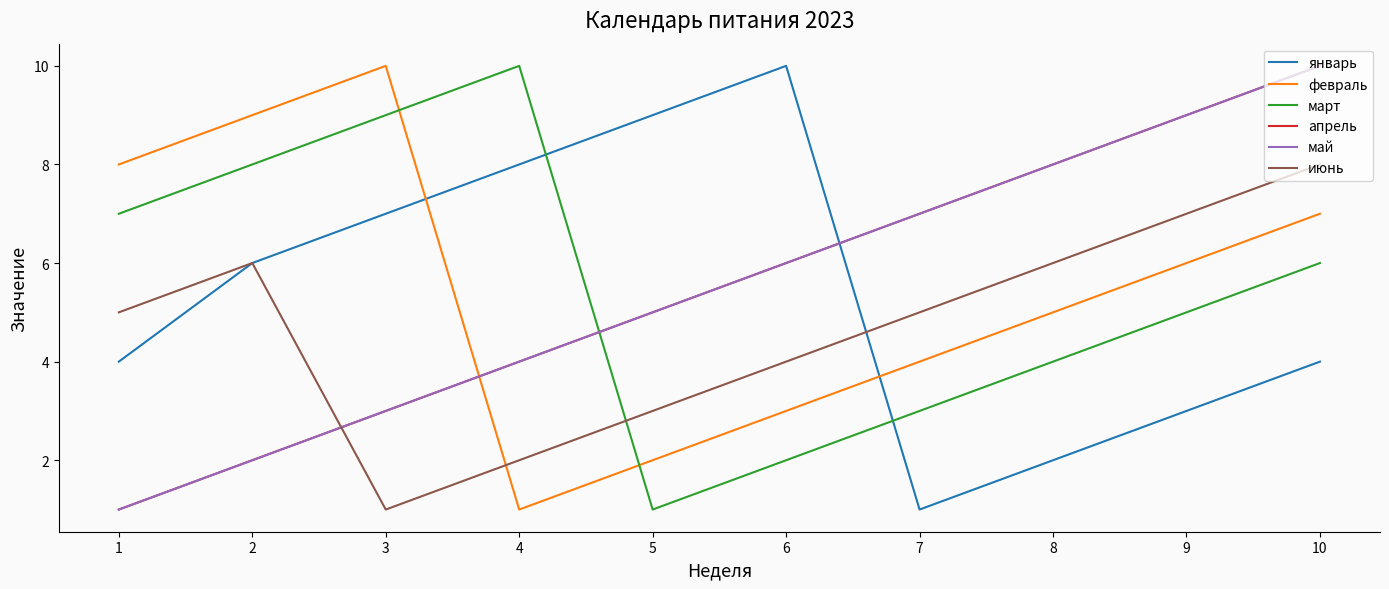

Does the chart display data point markers on the line(s)?

No